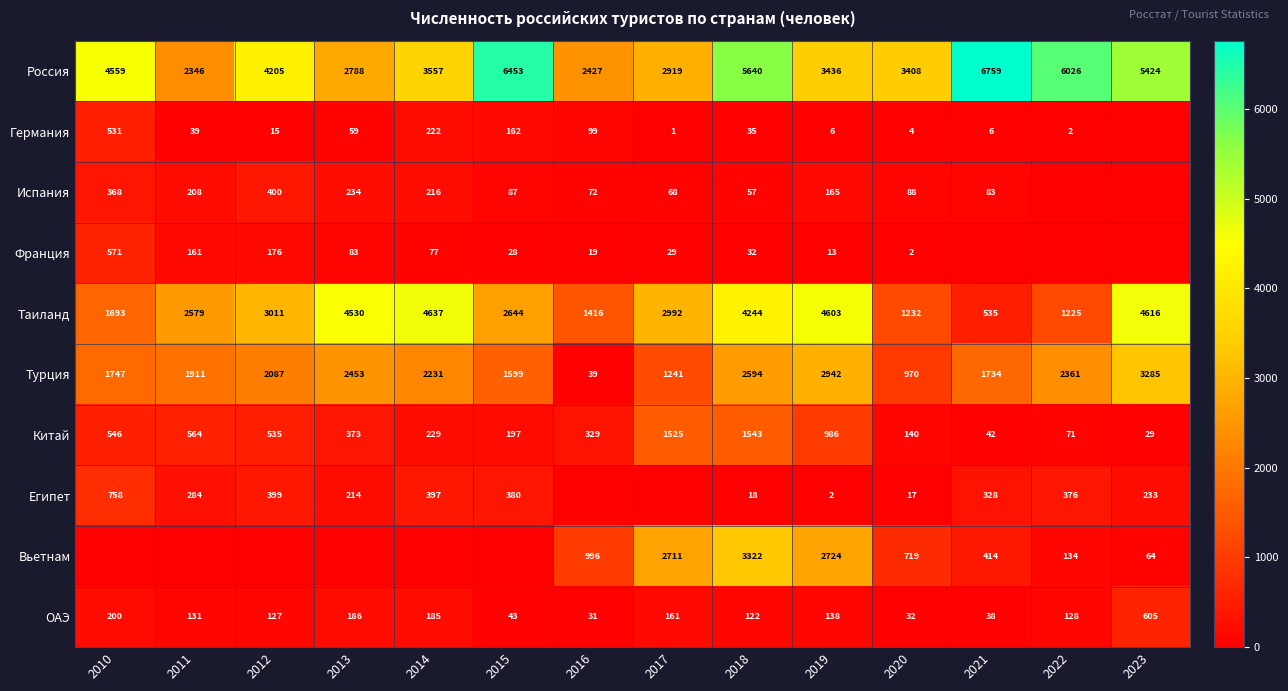

Between 2018 and 2020, which series saw the biggest shift?

Таиланд